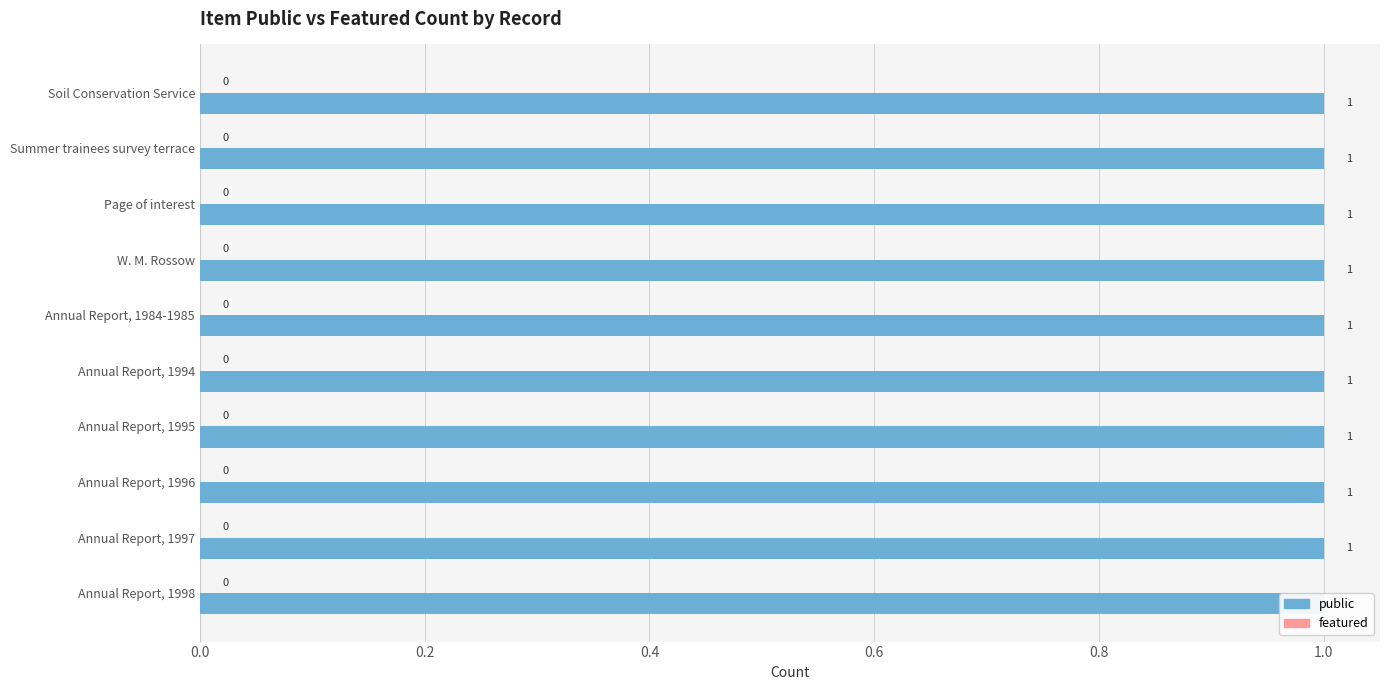

How many data points does each series have?

10